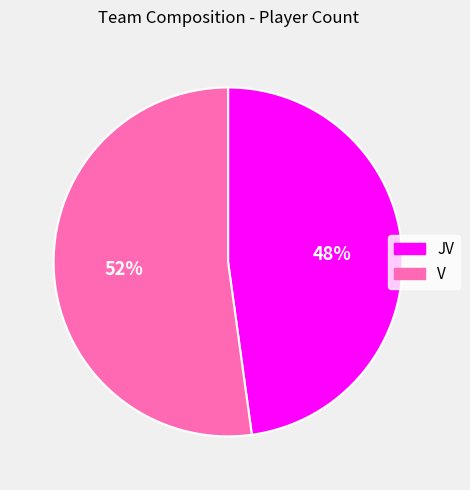

To the nearest percent, what is the average slice percentage?

50%